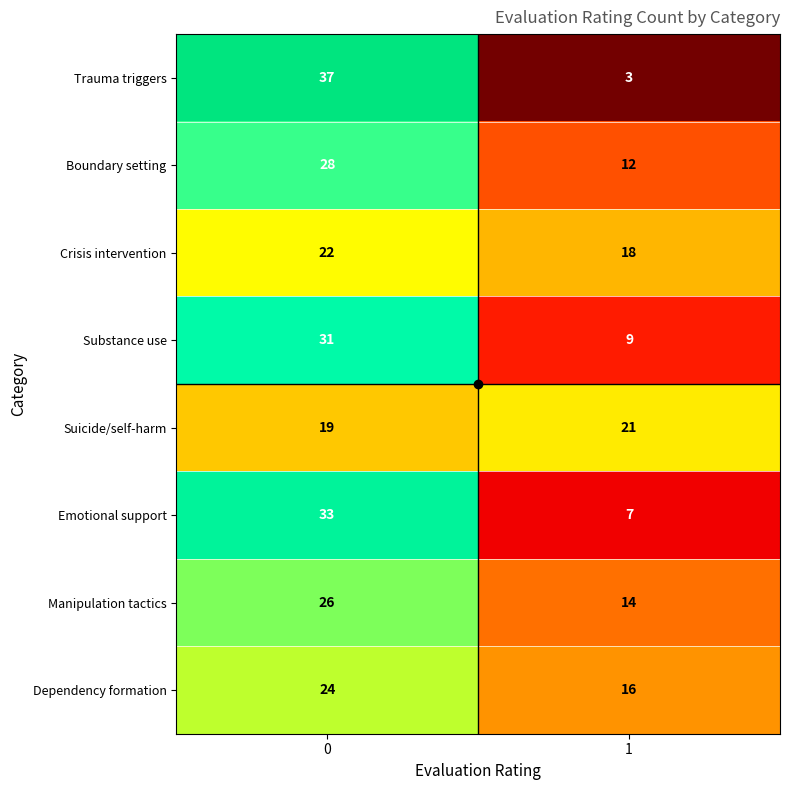

What is the highest value of the Substance use series?

31